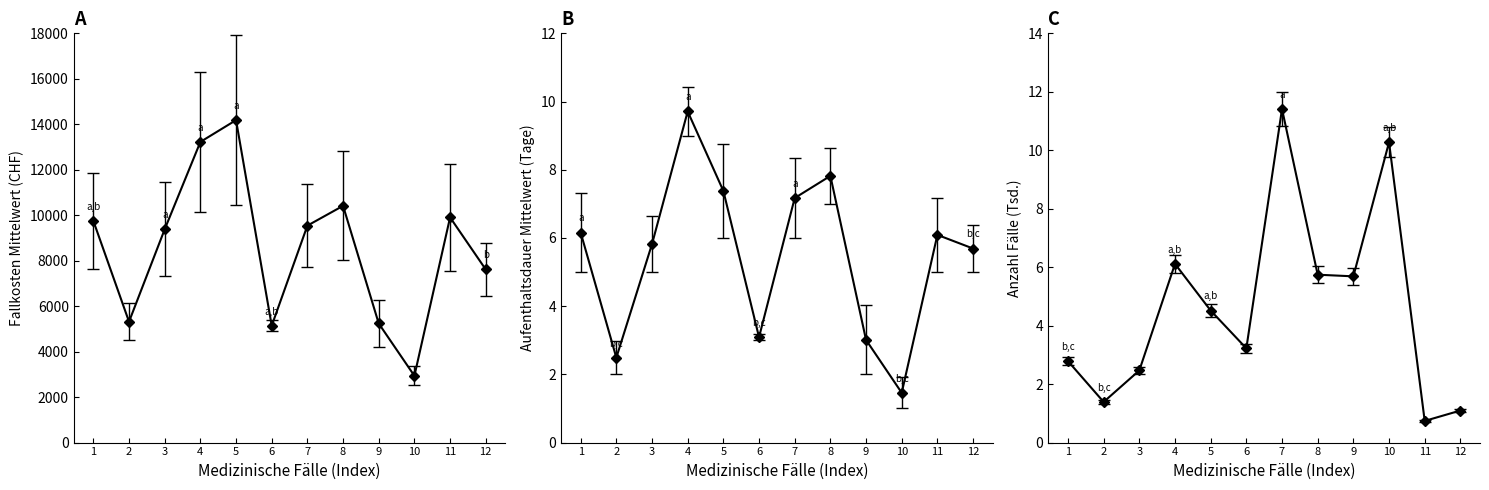

True or false: Fallkosten Median (CHF) and Fallkosten Mittelwert (CHF) cross at least once.

False